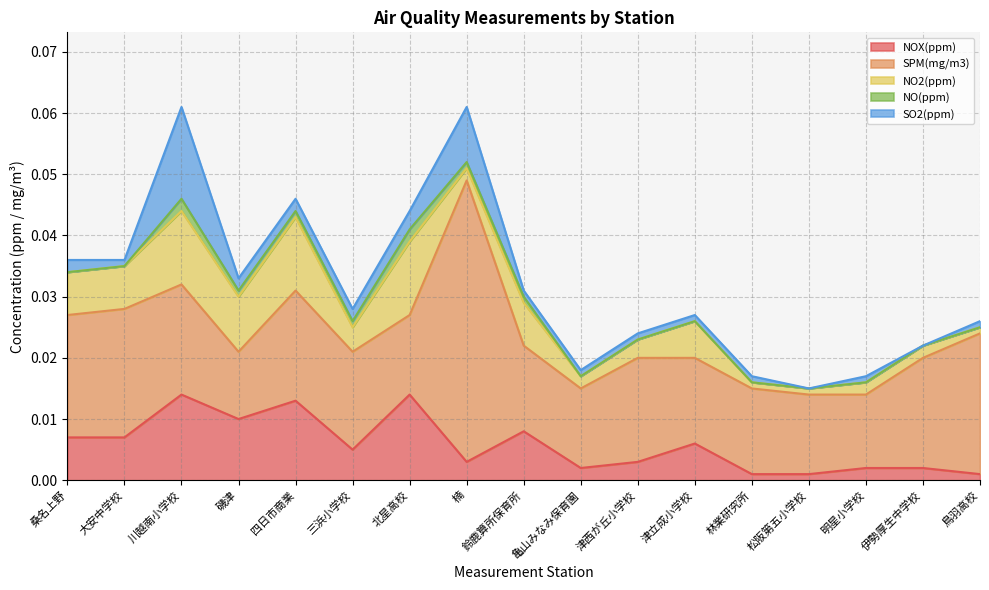

Where is the first local maximum for NOX(ppm)?

川越南小学校